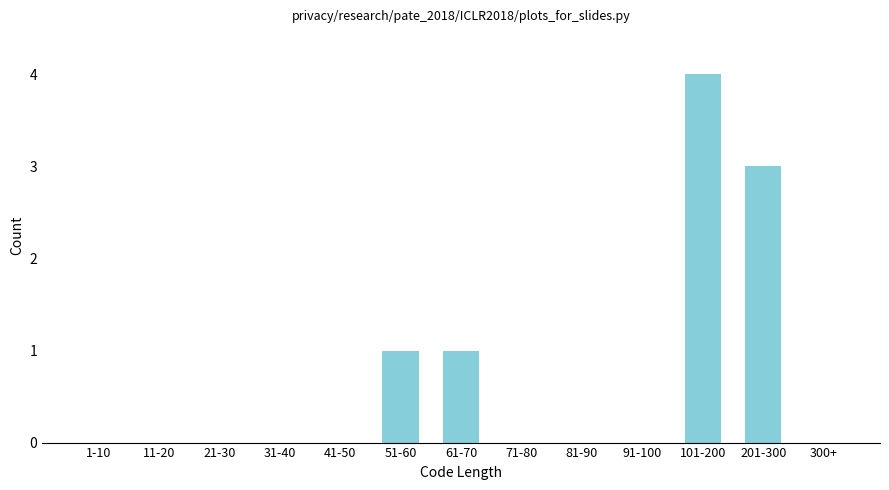

Reading left to right, what are all the values shown in this chart?

1-10=0	11-20=0	21-30=0	31-40=0	41-50=0	51-60=1	61-70=1	71-80=0	81-90=0	91-100=0	101-200=4	201-300=3	300+=0